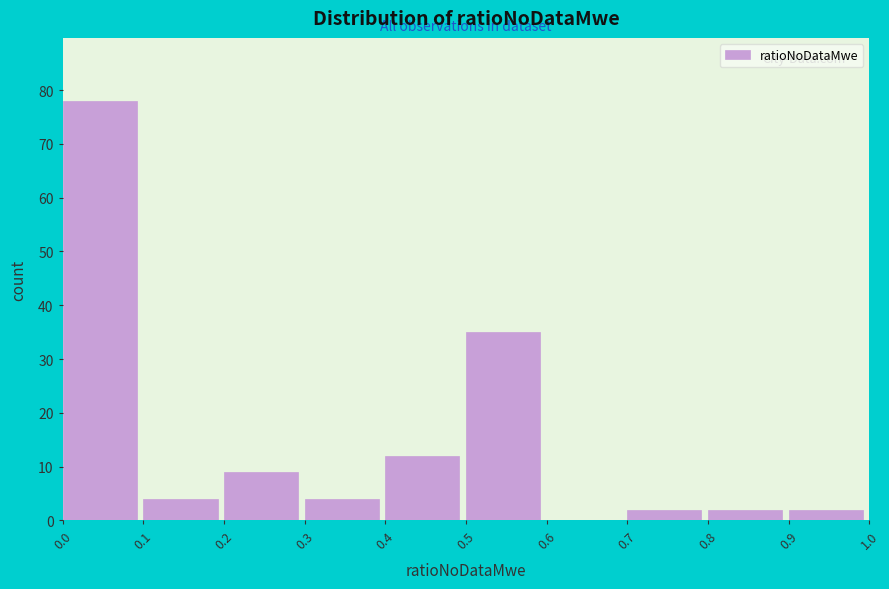

Which range on the x-axis has the tallest bar?

0.0 to 0.1